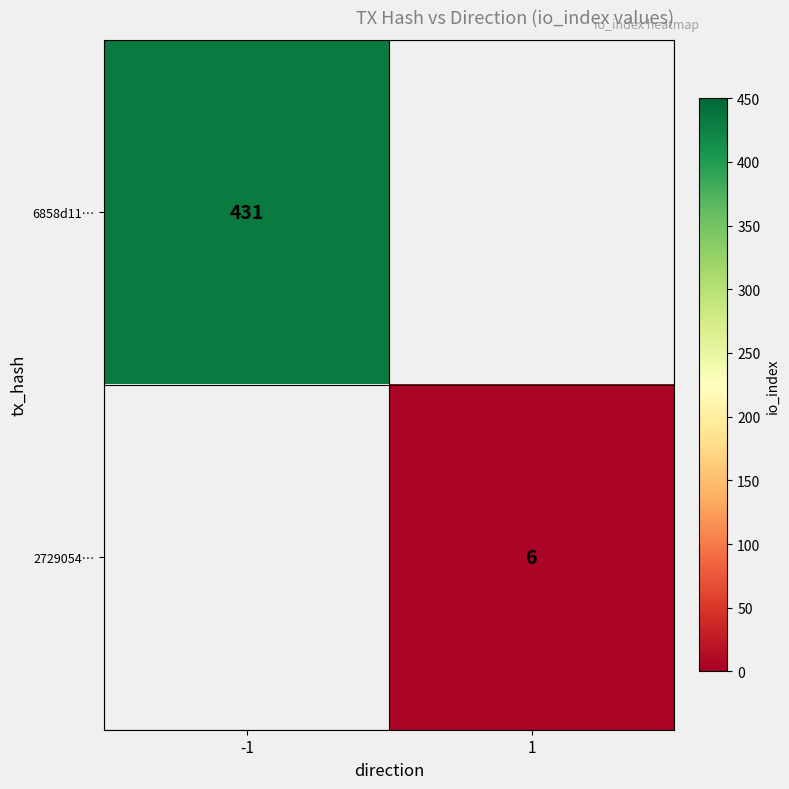

The 2729054… series shows 6 at 1. True or false?

True